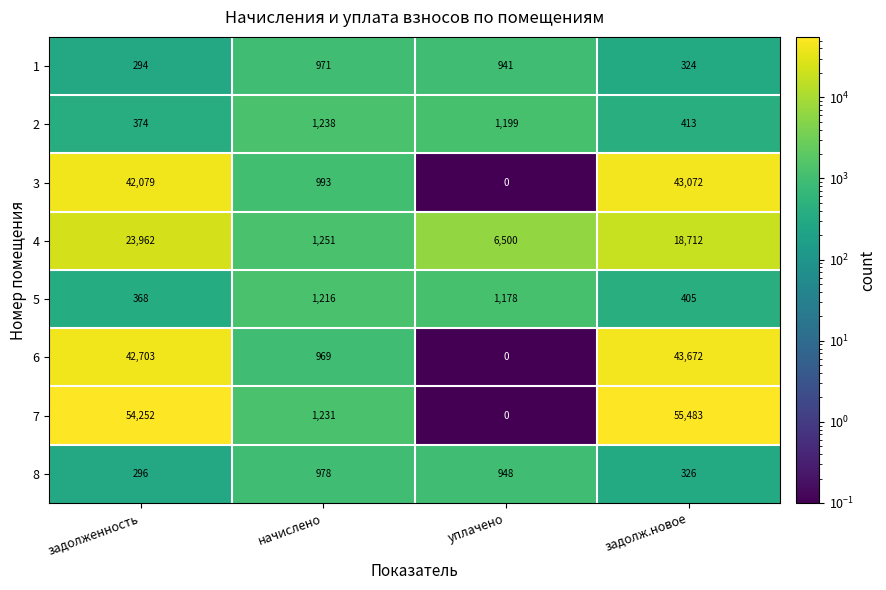

What is the average value of the 8 series?

637